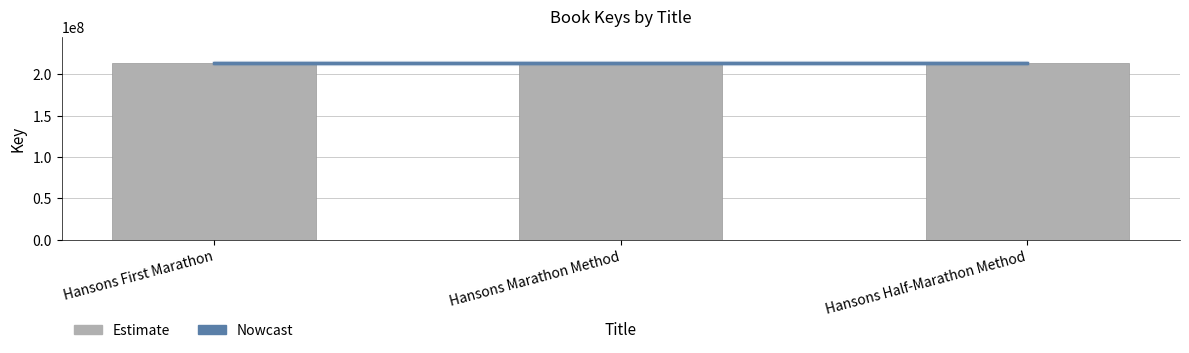

What is the greatest value displayed?

213694353